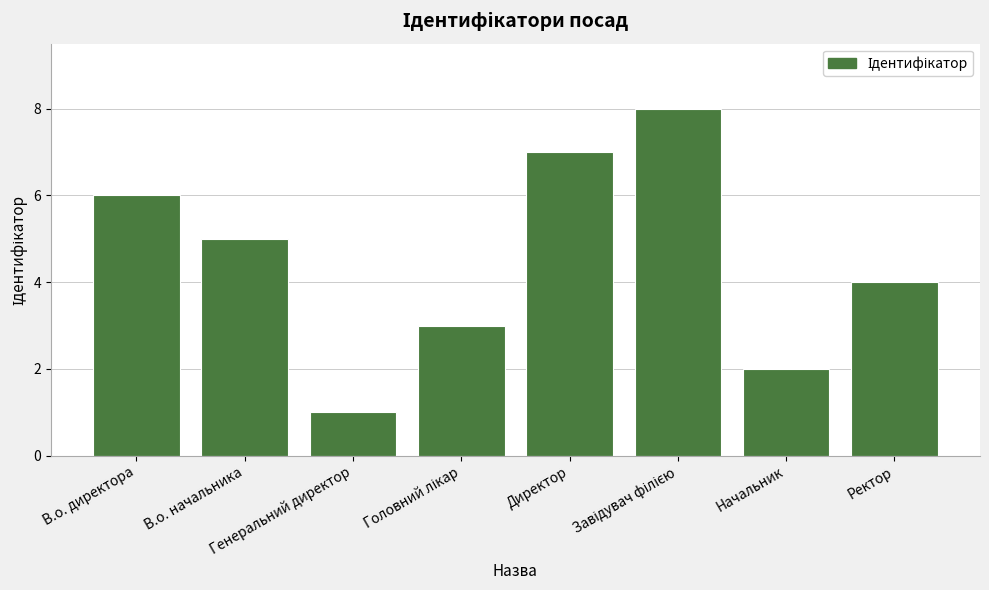

What is the smallest value displayed?

1